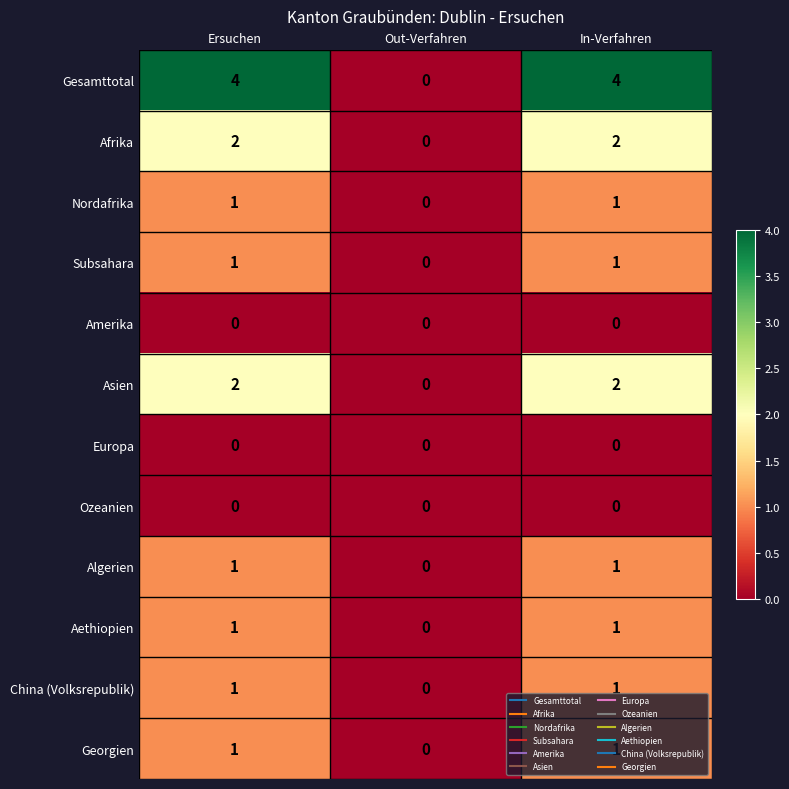

What is the total value across all series at Ersuchen?

14